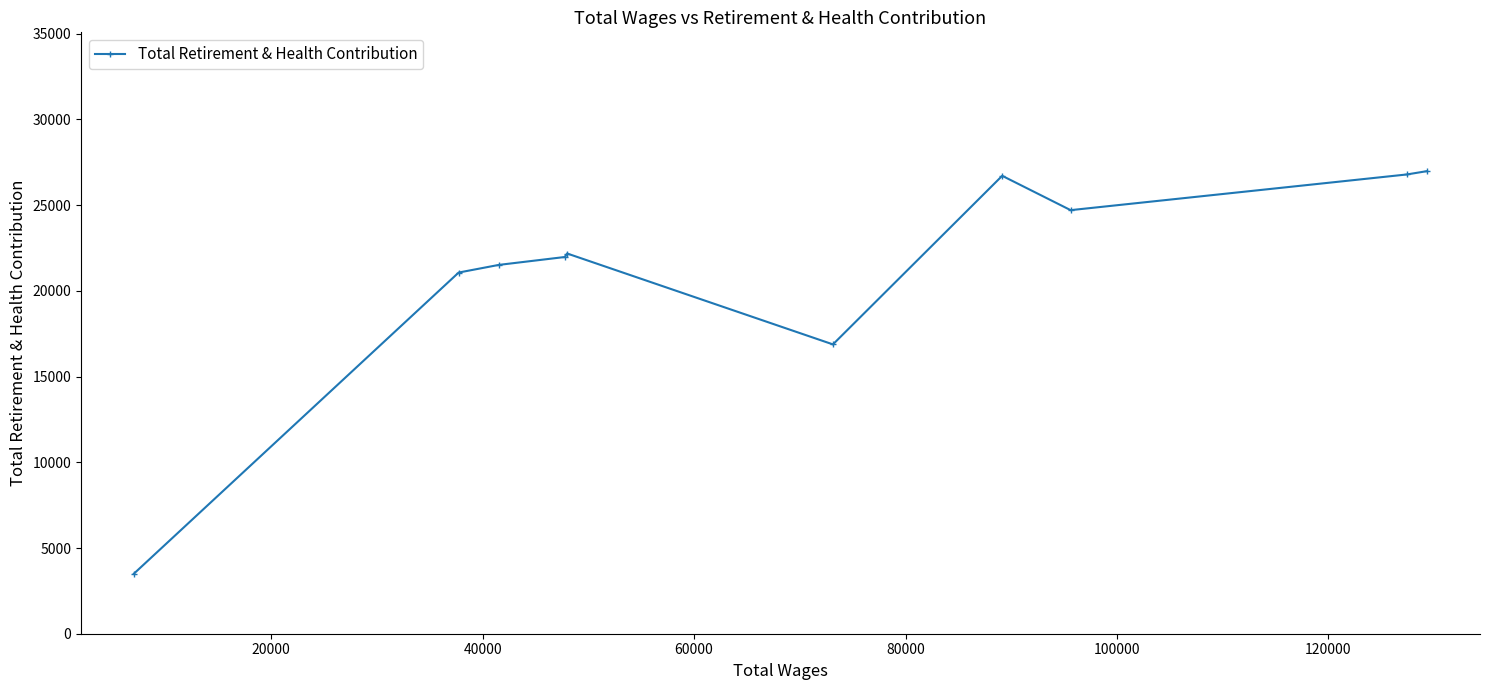

What is the minimum value shown in the chart?

3502